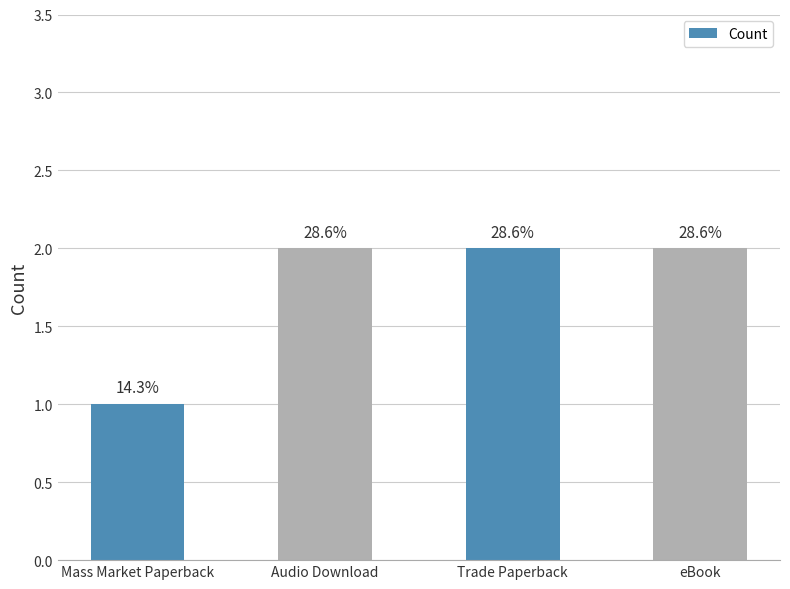

Reading right to left, extract all data points from this chart.

eBook=2	Trade Paperback=2	Audio Download=2	Mass Market Paperback=1